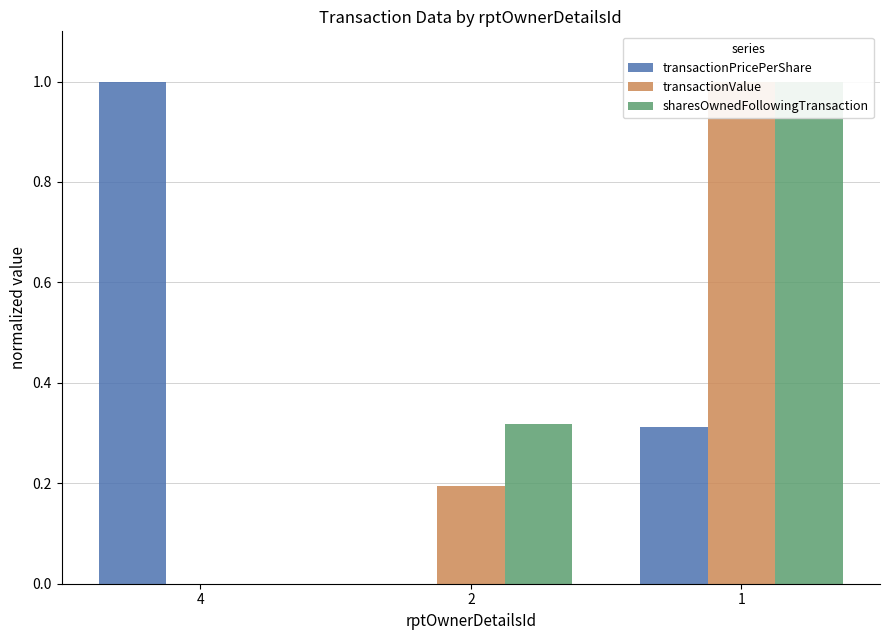

The sharesOwnedFollowingTransaction series shows 1.0 at 1. True or false?

True